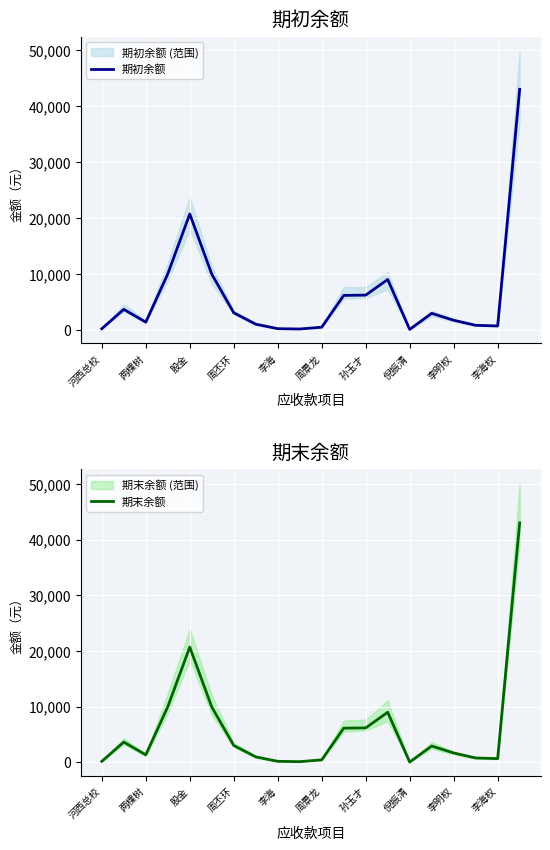

Is this an area chart (filled region under the line)?

No